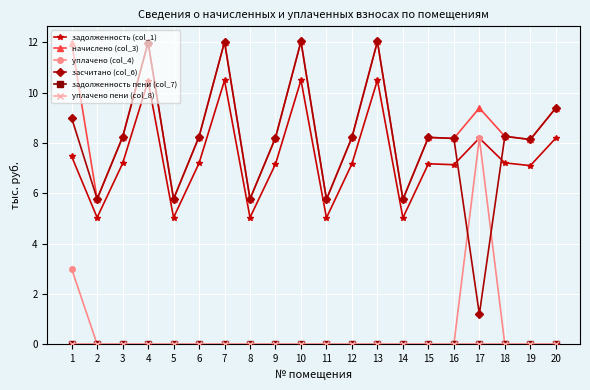

At 5, list the series in order from largest to smallest.

начислено (col_3), засчитано (col_6), задолженность (col_1), уплачено (col_4), задолженность пени (col_7), уплачено пени (col_8)